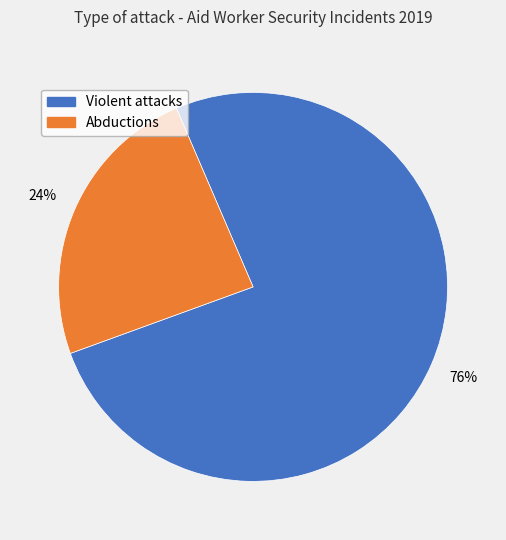

To the nearest percent, what is the difference between the largest and smallest slice percentages?

52%